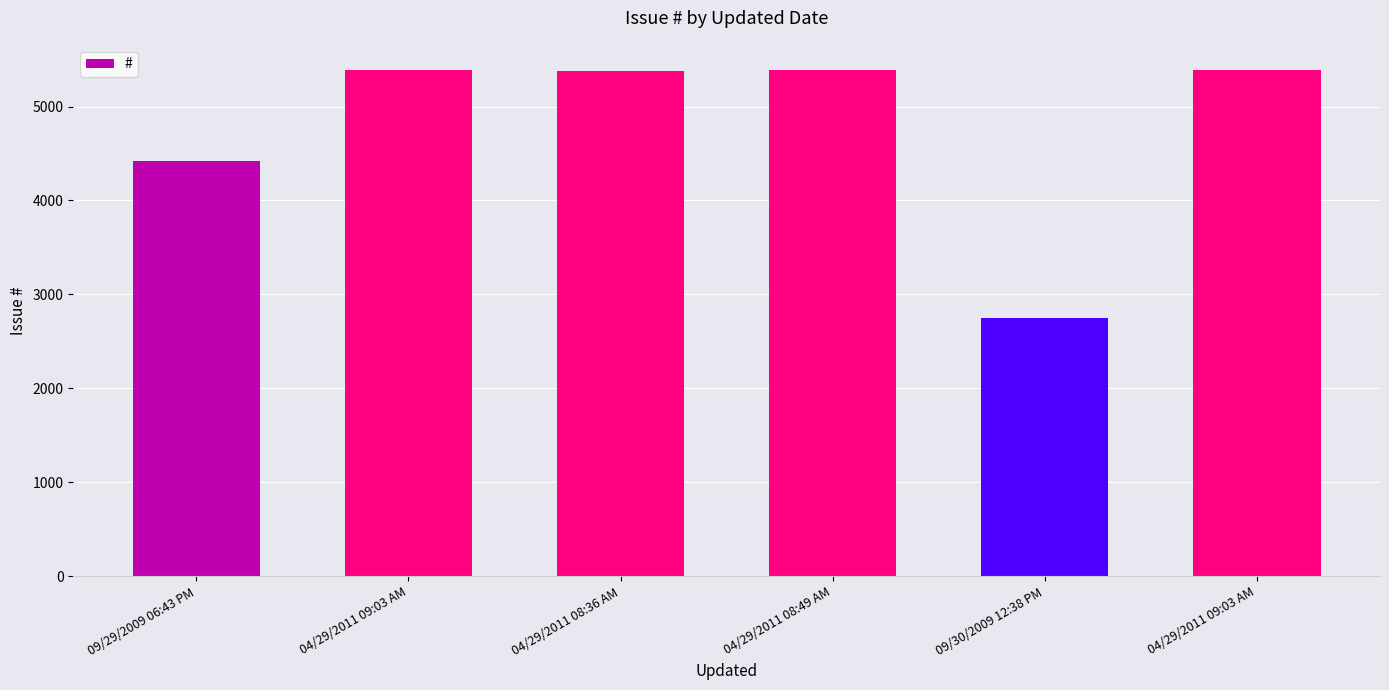

True or false: the data shows 4475 at 09/30/2009 12:38 PM.

False